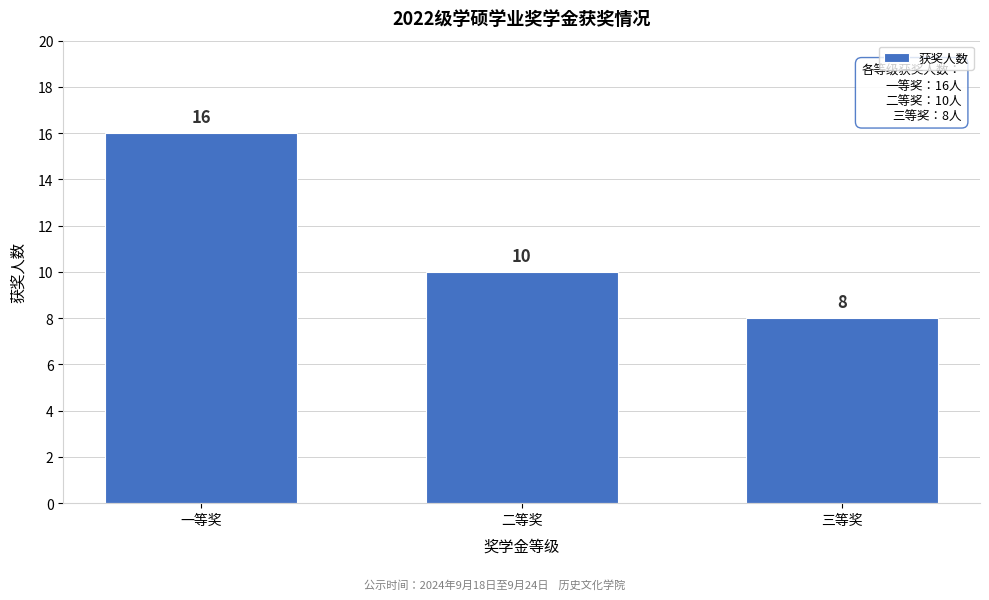

Reading left to right, extract all data points from this chart.

一等奖=16	二等奖=10	三等奖=8